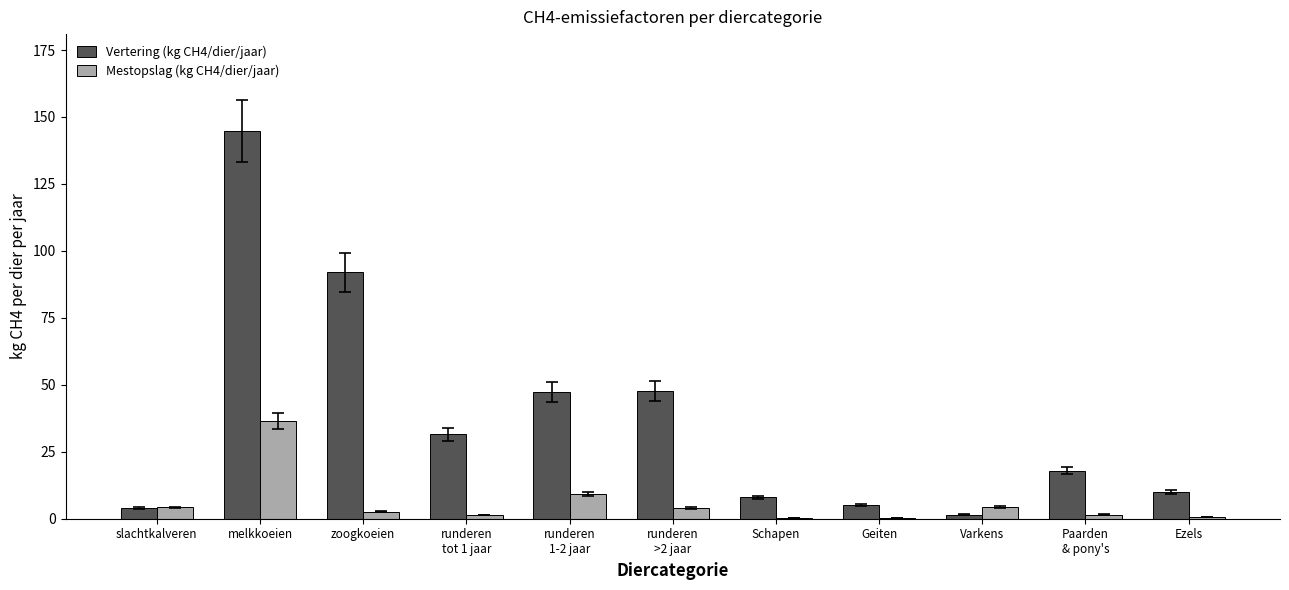

The value of Vertering (kg CH4/dier/jaar) at Ezels is 10.0. True or false?

True